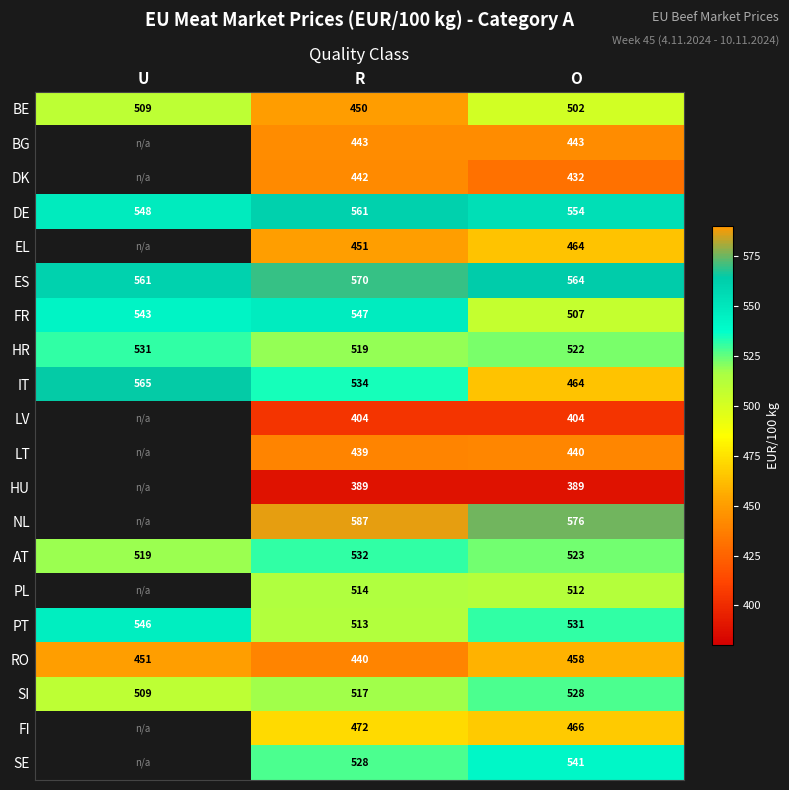

Is it true that FI equals 270.7 at O?

False